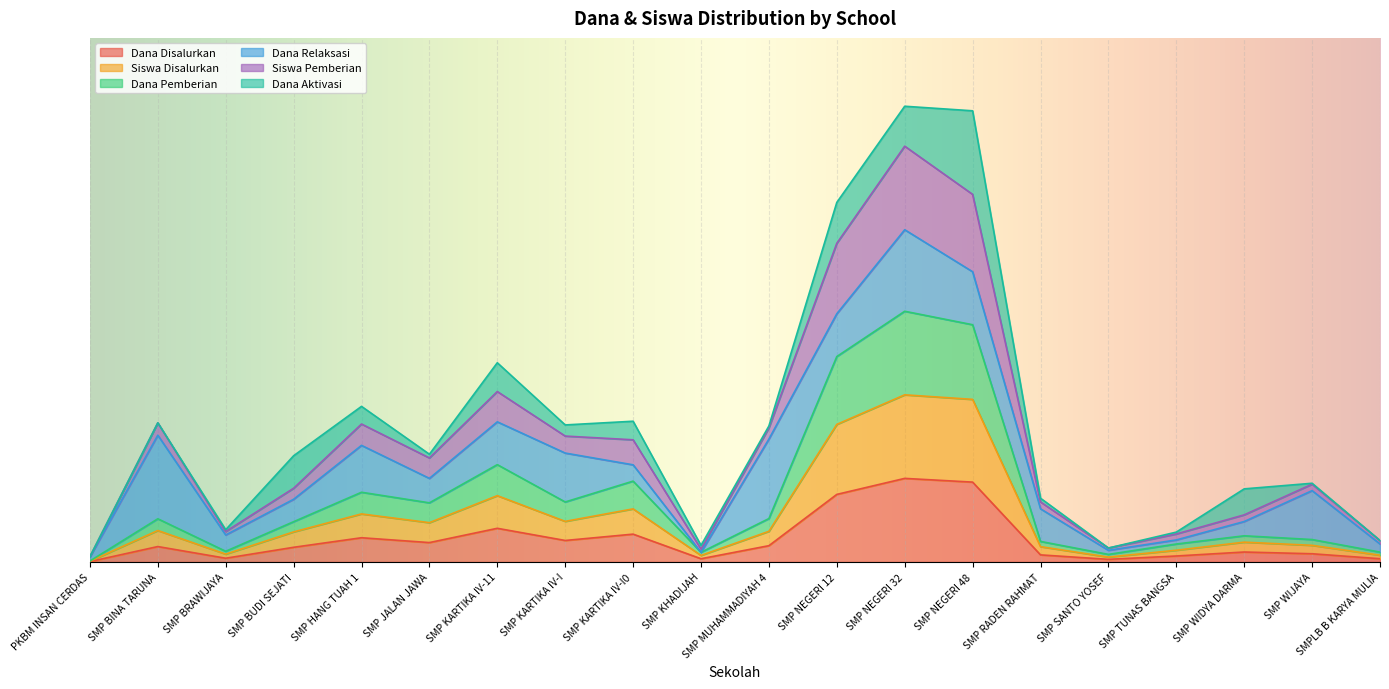

What are all the series names shown in the legend?

Dana Disalurkan, Siswa Disalurkan, Dana Pemberian, Dana Relaksasi, Siswa Pemberian, Dana Aktivasi